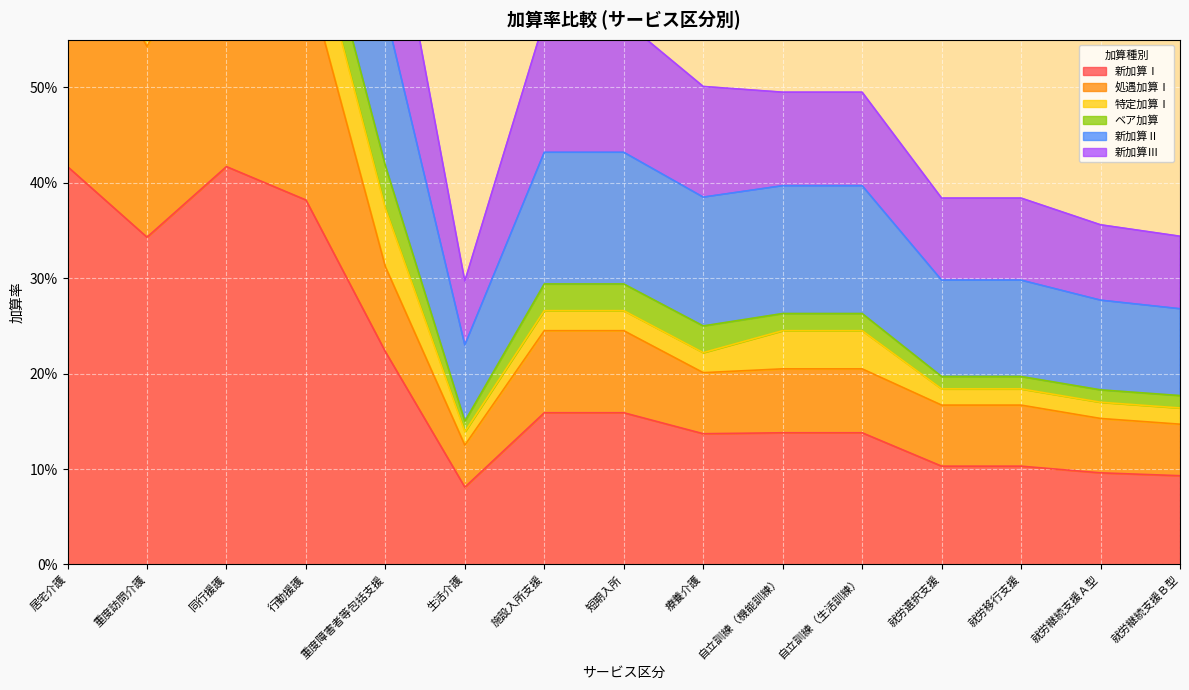

At which label does 新加算Ⅱ reach its minimum?

生活介護